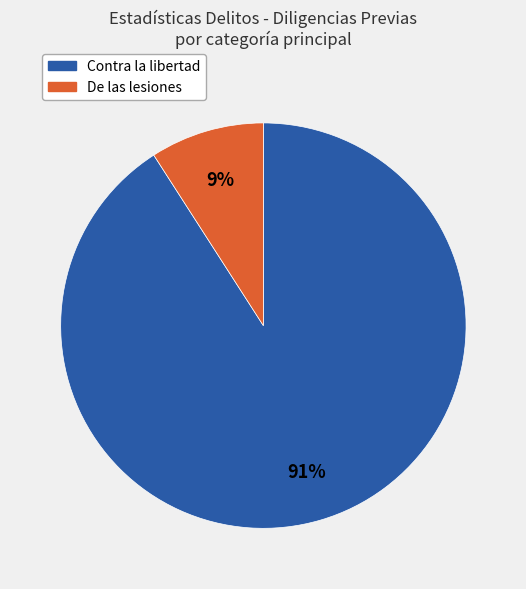

To the nearest percent, what is the average slice percentage?

50%